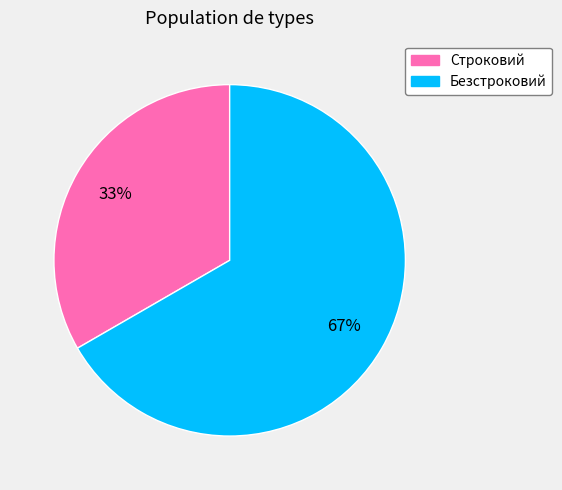

To the nearest percent, what percentage of the pie is Строковий?

33%